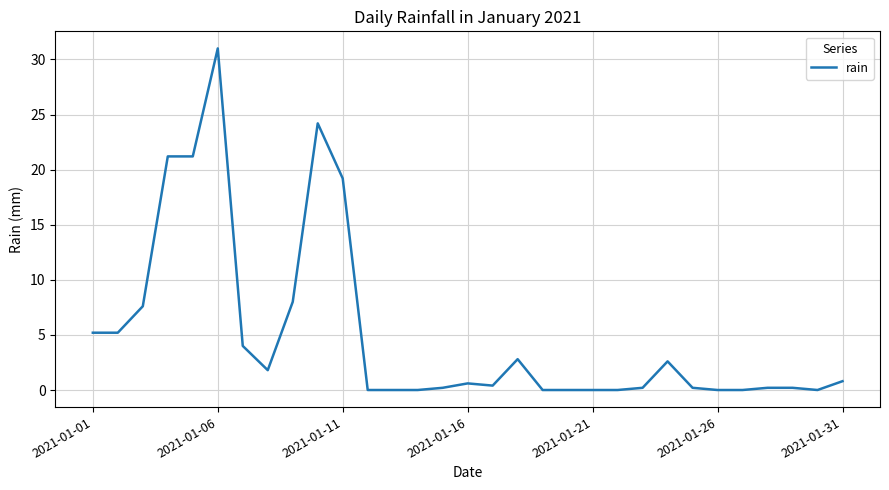

What is the difference between the maximum and minimum values?

31.0